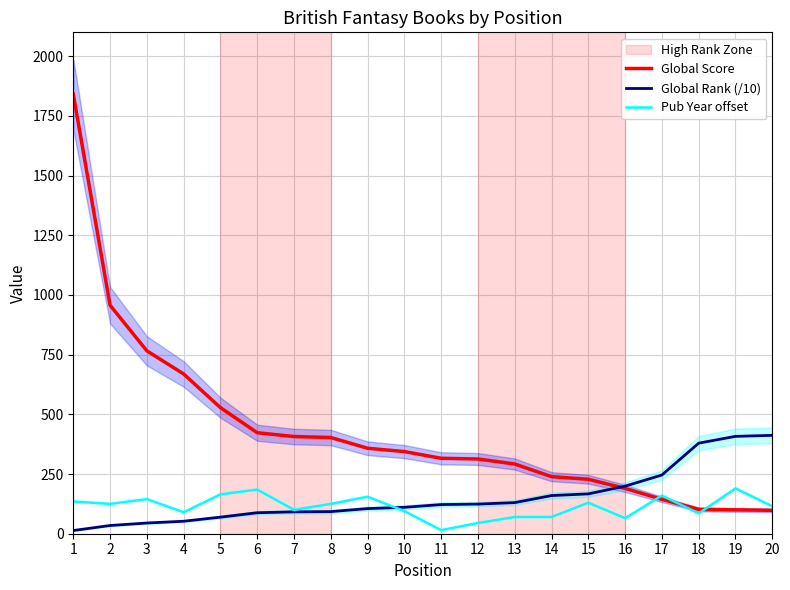

At which label does Pub Year offset first exceed 125?

1